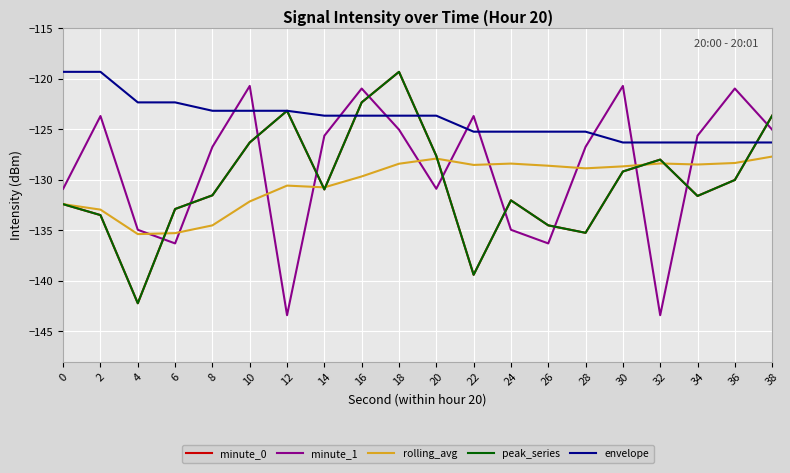

Is this an area chart (filled region under the line)?

No